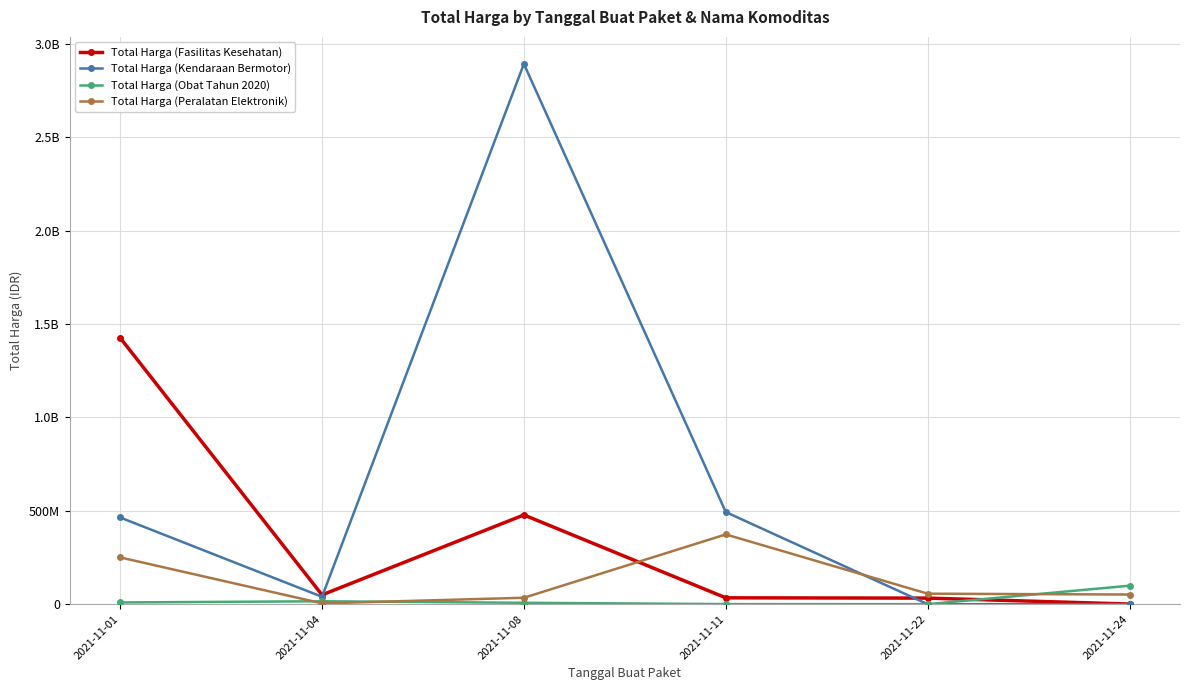

What is the difference between the maximum and minimum values in the Total Harga (Fasilitas Kesehatan) series?

1425290025